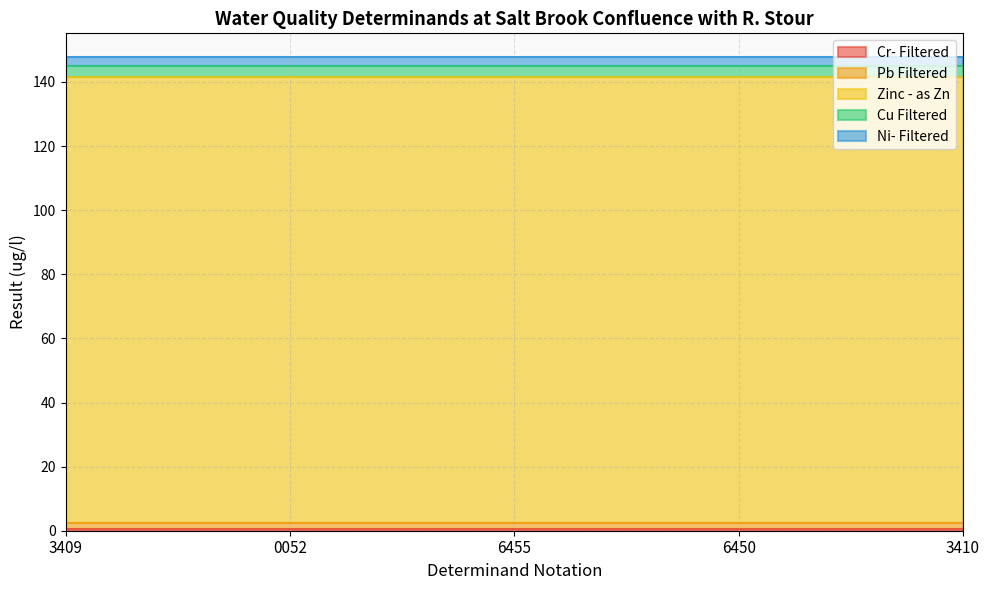

What is the difference between the highest and lowest values at 3410?

138.5